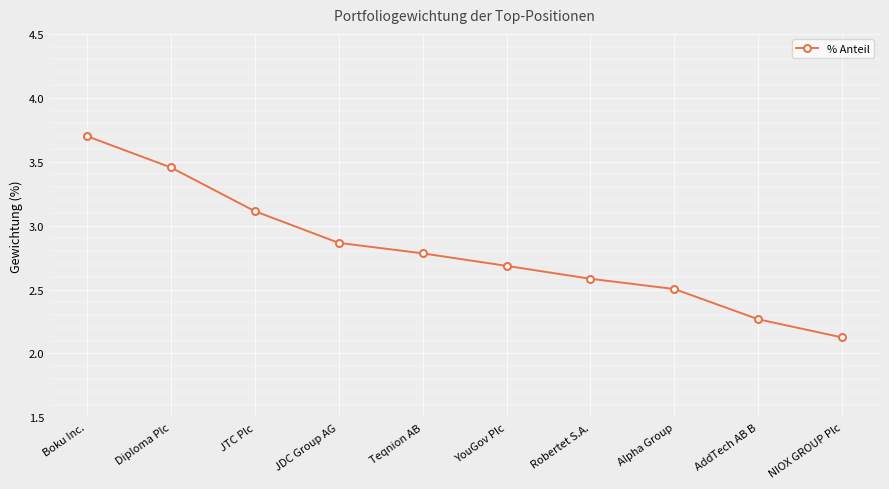

What is the maximum value shown in the chart?

3.7